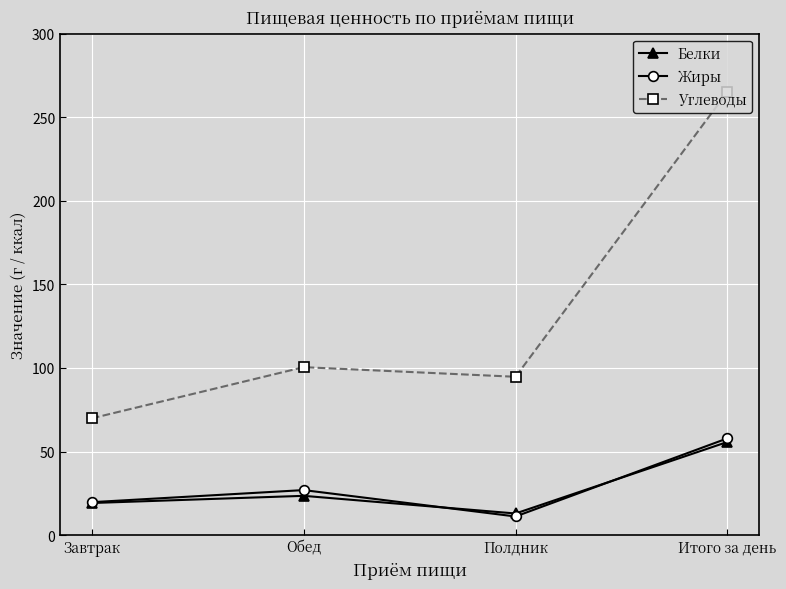

Which series has the largest range (max minus min)?

Углеводы